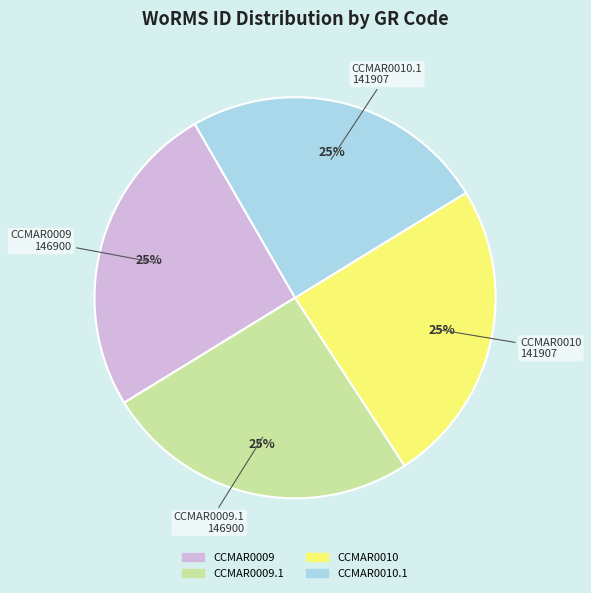

Is there a majority slice in this chart?

No